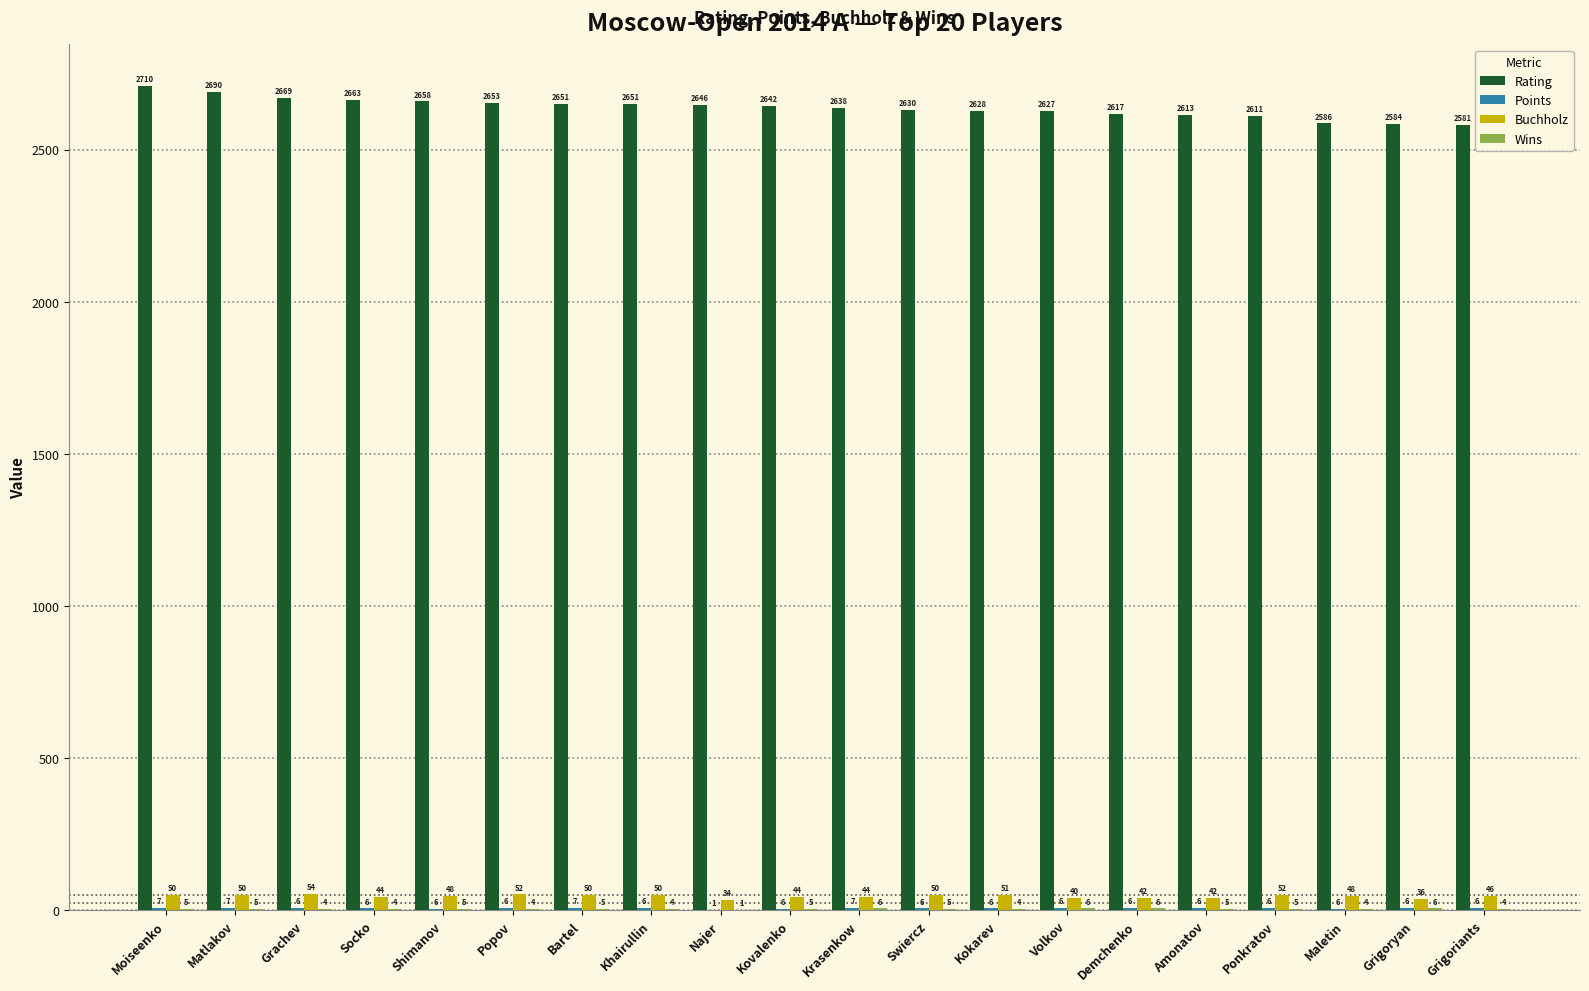

What is the average value of the Rating series?

2637.4